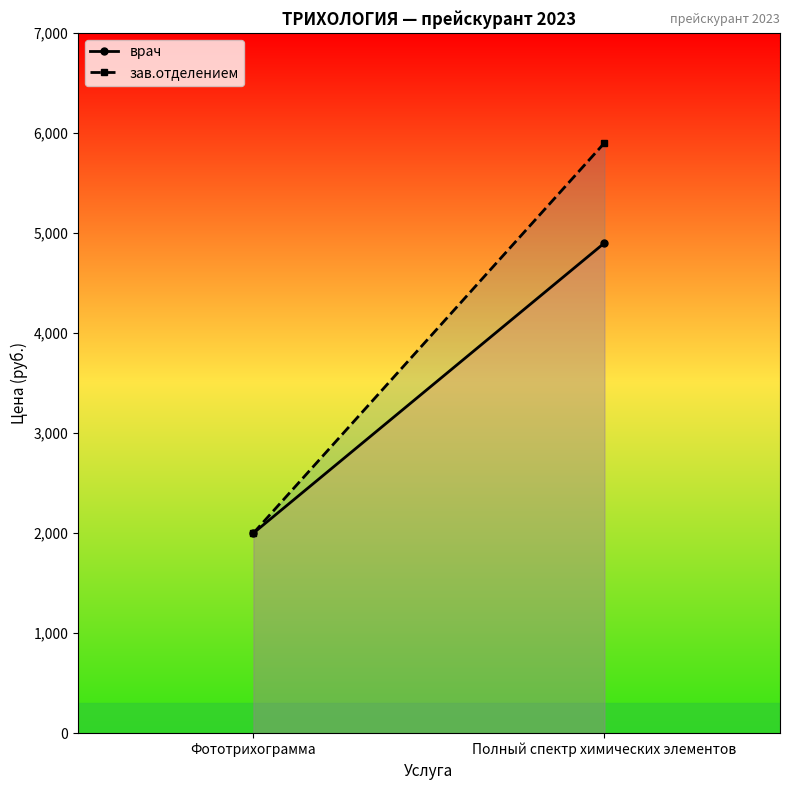

Reading left to right, what are all the values shown in this chart?

врач: Фототрихограмма=2000	Полный спектр химических элементов=4900
зав.отделением: Фототрихограмма=2000	Полный спектр химических элементов=5900